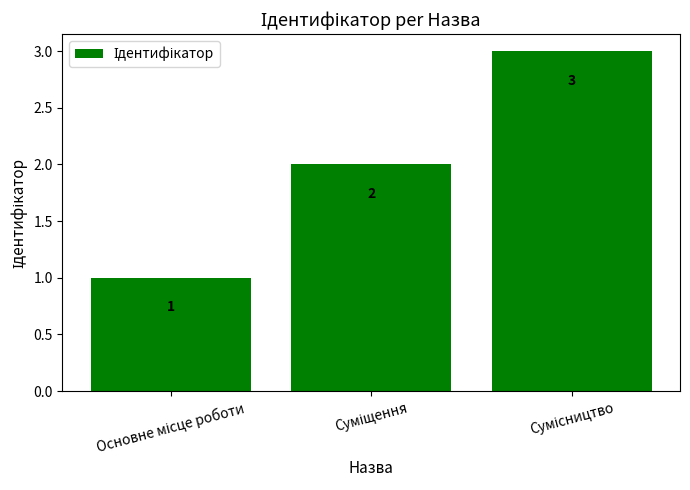

How many values are between 1 and 3?

3